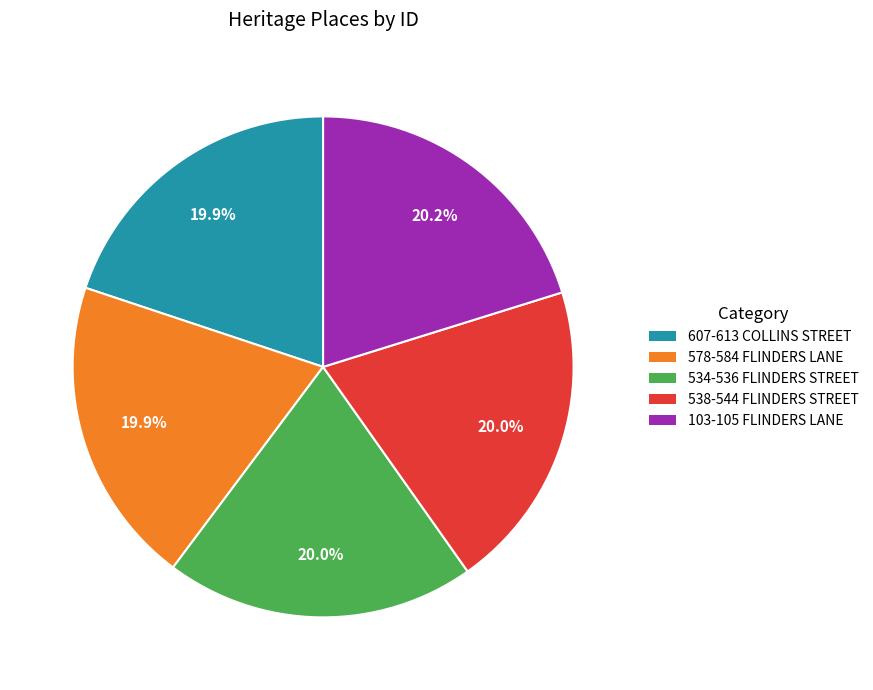

What is the ratio of the value at 103-105 FLINDERS LANE to the value at 607-613 COLLINS STREET?

1.0